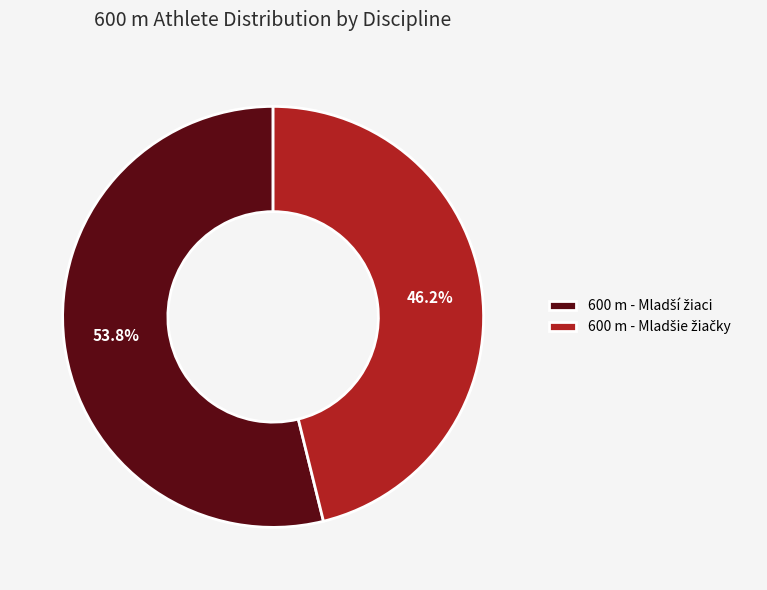

Does any single category account for the majority?

Yes